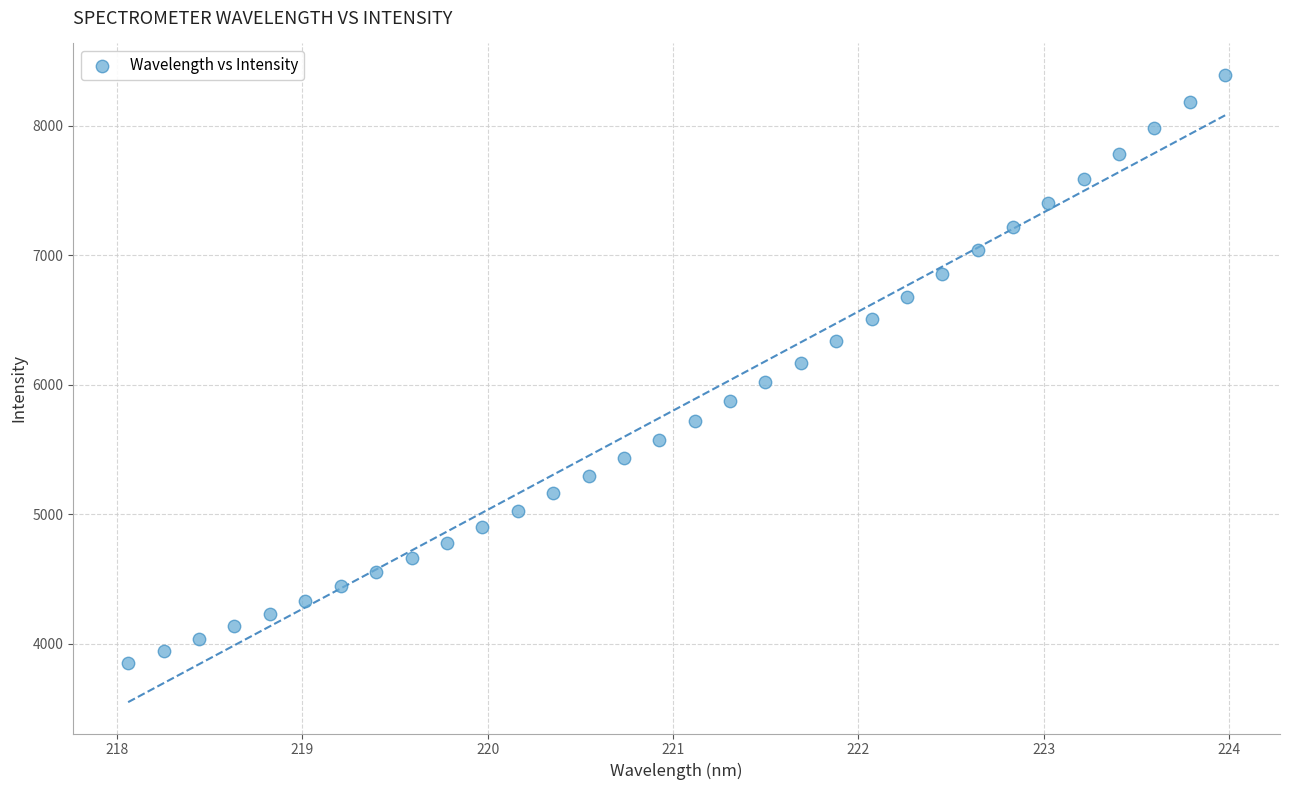

What is the range of X values (max minus min)?

5.9